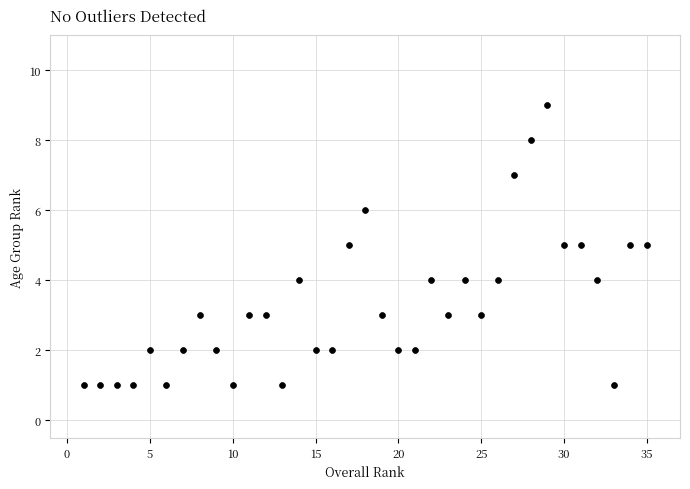

What is the range of X values (max minus min)?

34